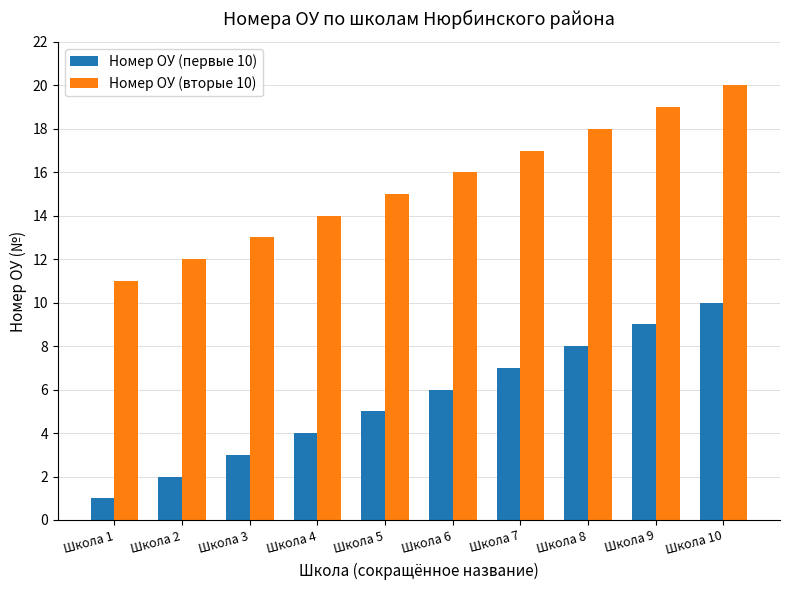

Rank the series at Школа 3 from lowest to highest value.

Номер ОУ (первые 10), Номер ОУ (вторые 10)